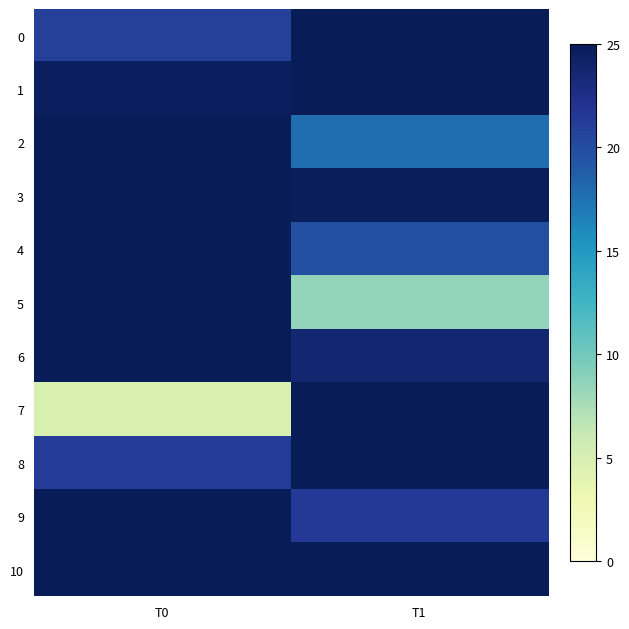

How many data points does each series have?

2